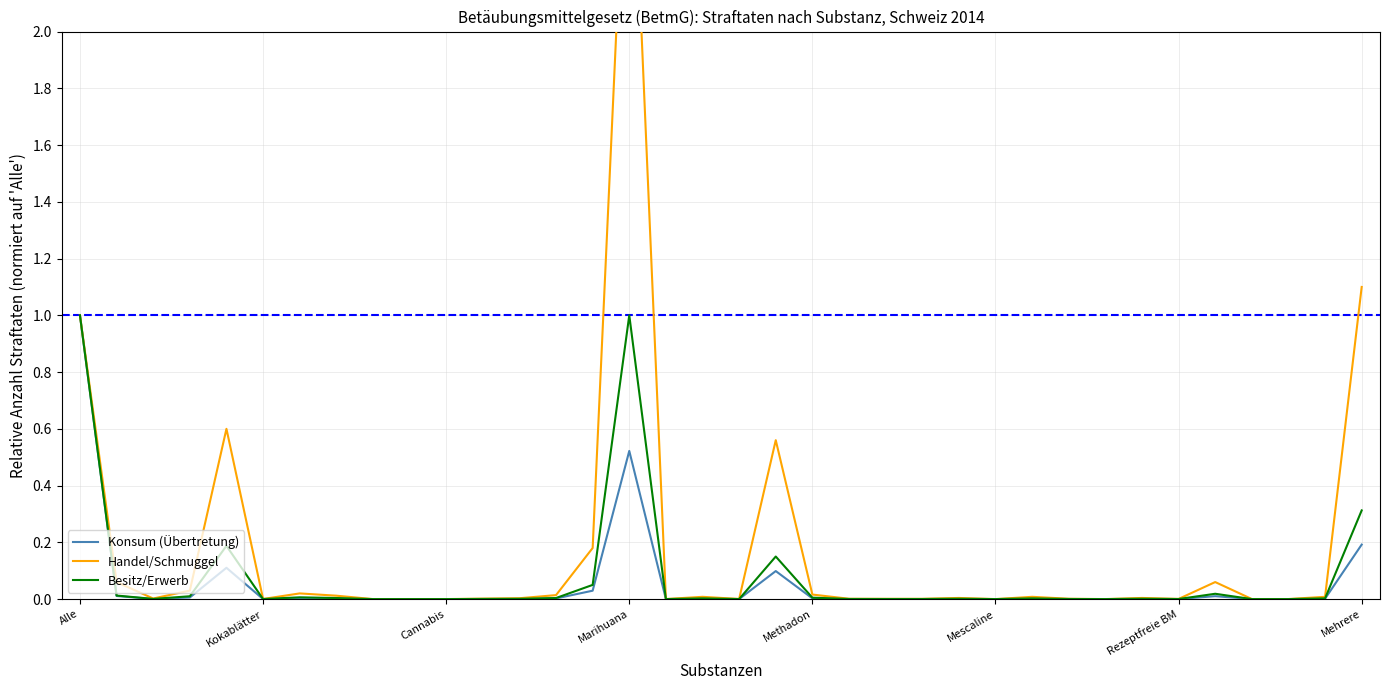

What is the sum of all Besitz/Erwerb values?

2.8